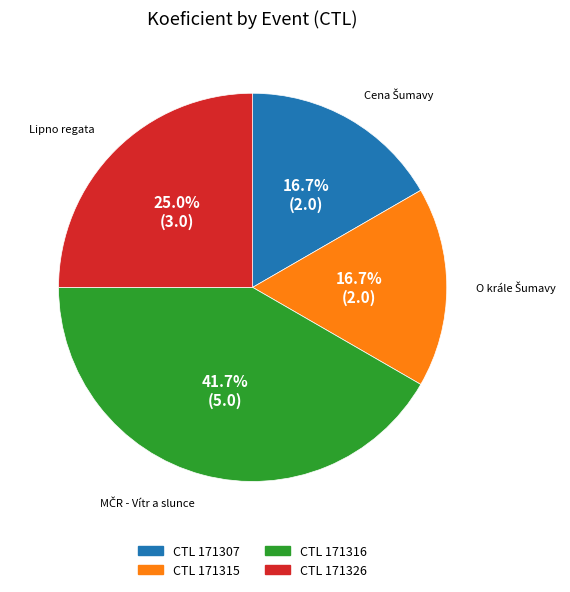

Is there a majority slice in this chart?

No